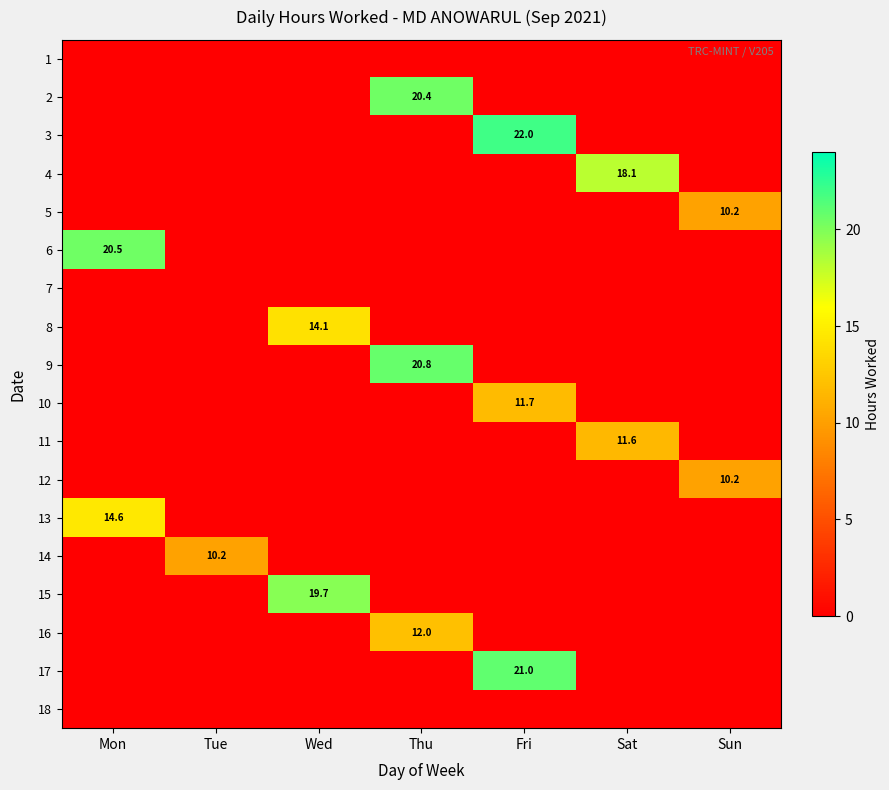

Count the number of categories in the chart.

7